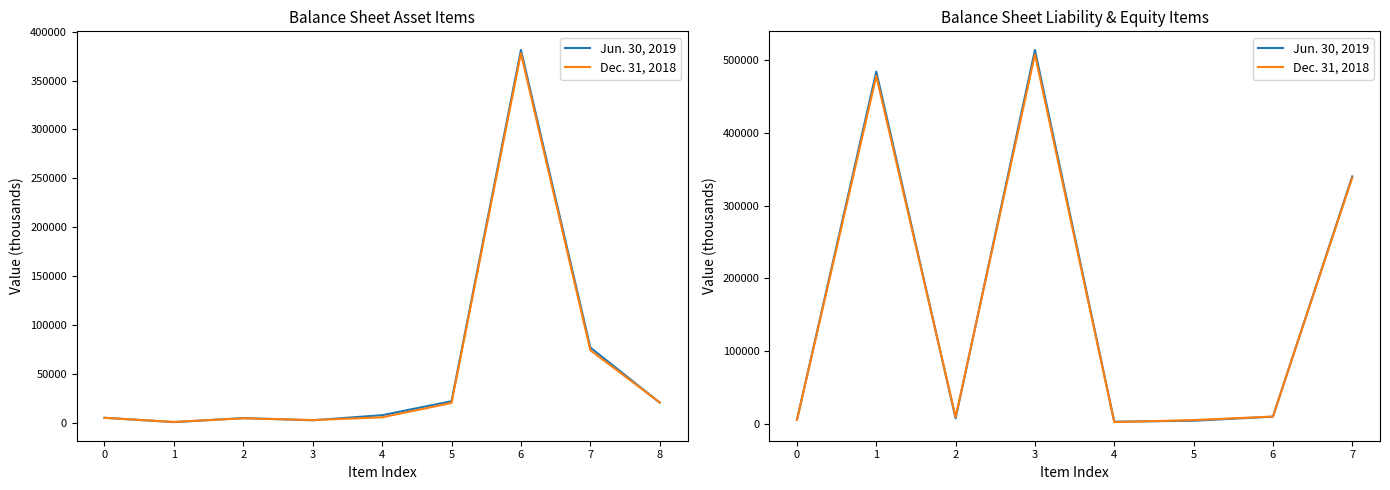

True or false: Jun. 30, 2019 has a value of 6075 at 6.

False